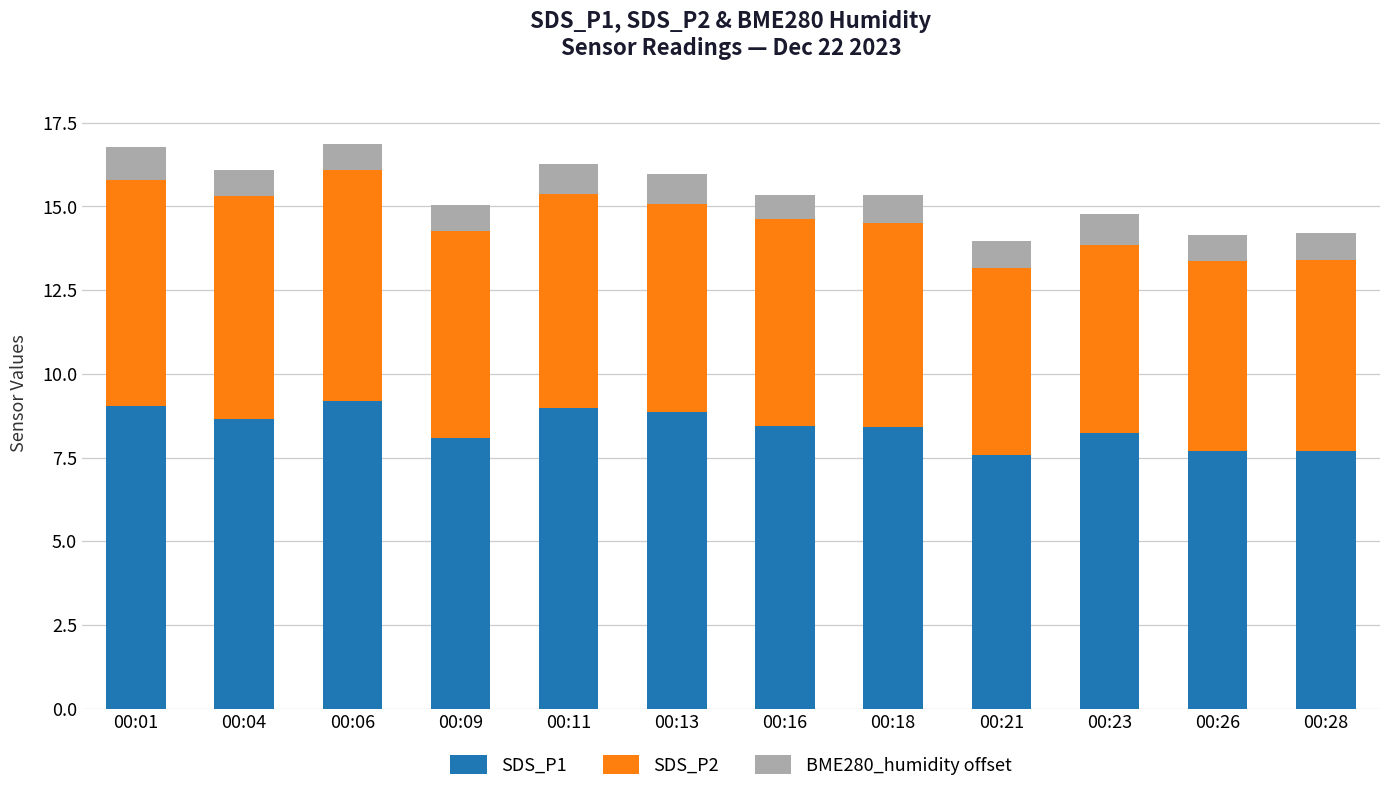

What is the total value across all series at 00:04?

16.1